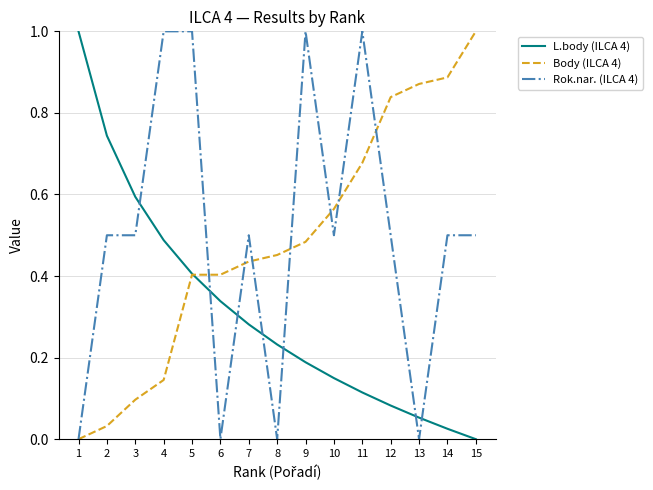

What are all the series names shown in the legend?

L.body (ILCA 4), Body (ILCA 4), Rok.nar. (ILCA 4)